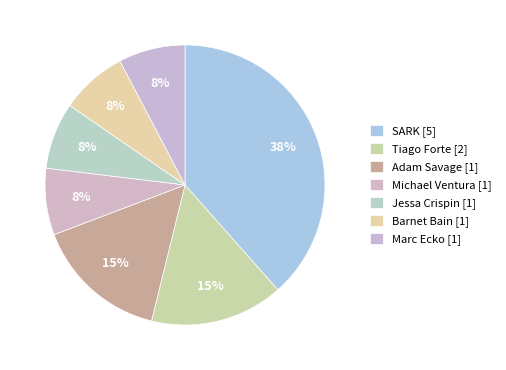

Rank the categories by value from highest to lowest.

SARK [5], Tiago Forte [2], Adam Savage [1], Michael Ventura [1], Jessa Crispin [1], Barnet Bain [1], Marc Ecko [1]